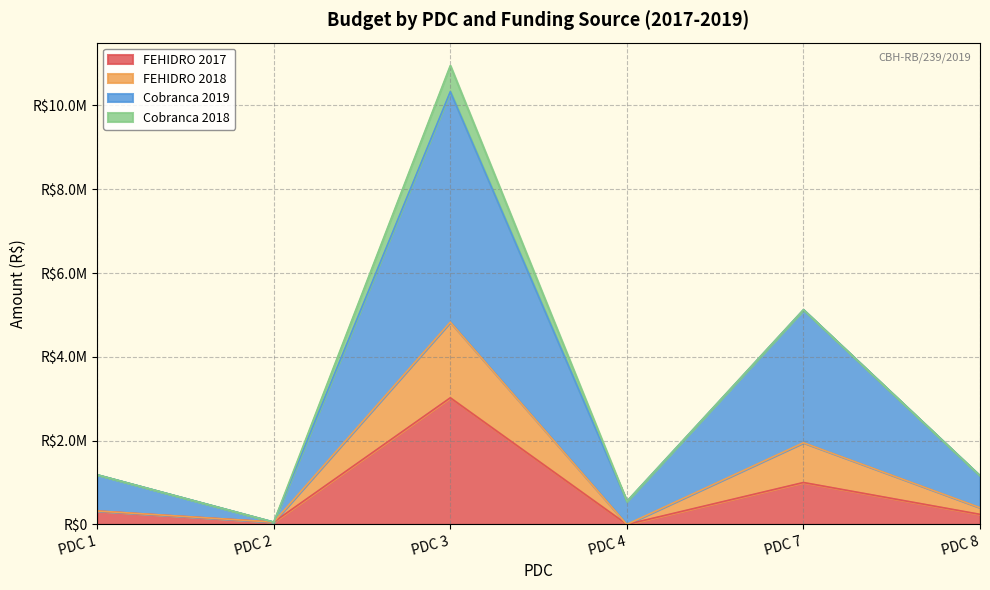

What value does the FEHIDRO 2017 series have at PDC 7?

1000000.0